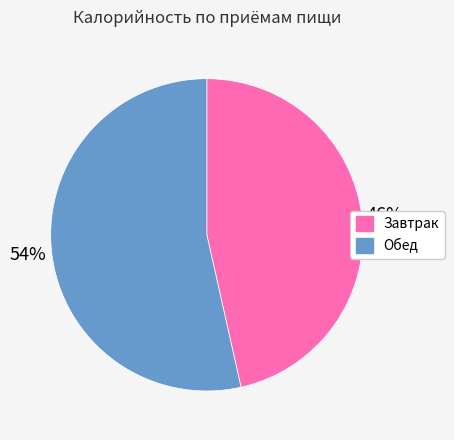

Count the number of slices in the pie.

2